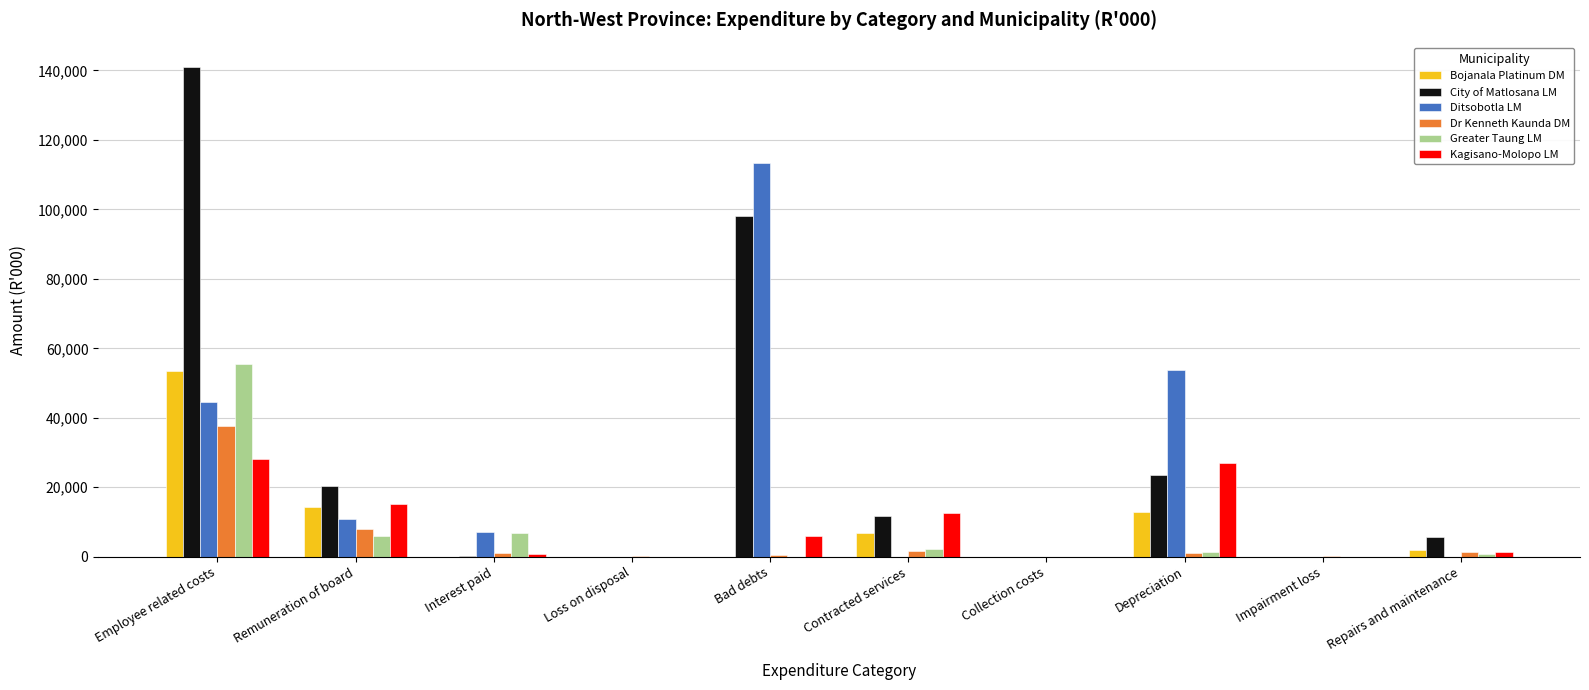

Are the bars grouped side by side (vs. stacked)?

Yes